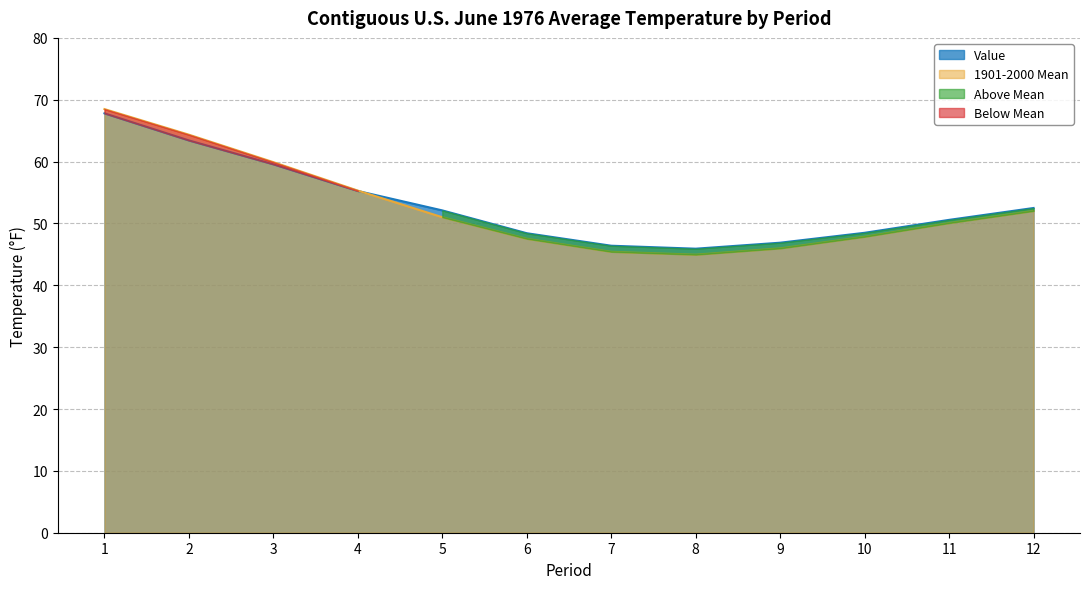

At which category is the sum across all series the highest?

1